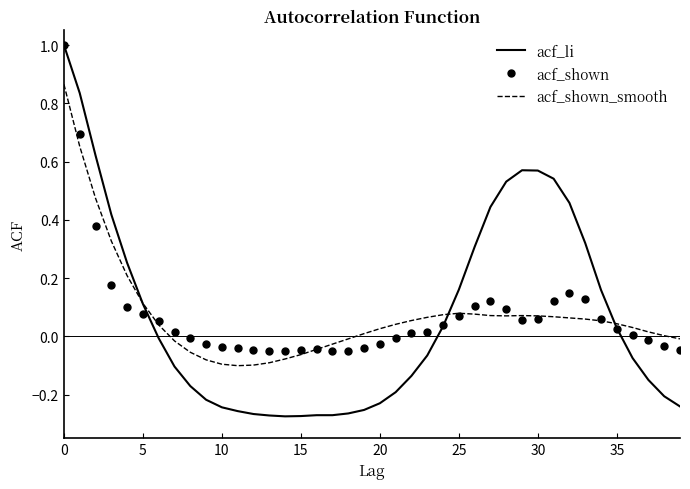

Which series has the largest range (max minus min)?

acf_li